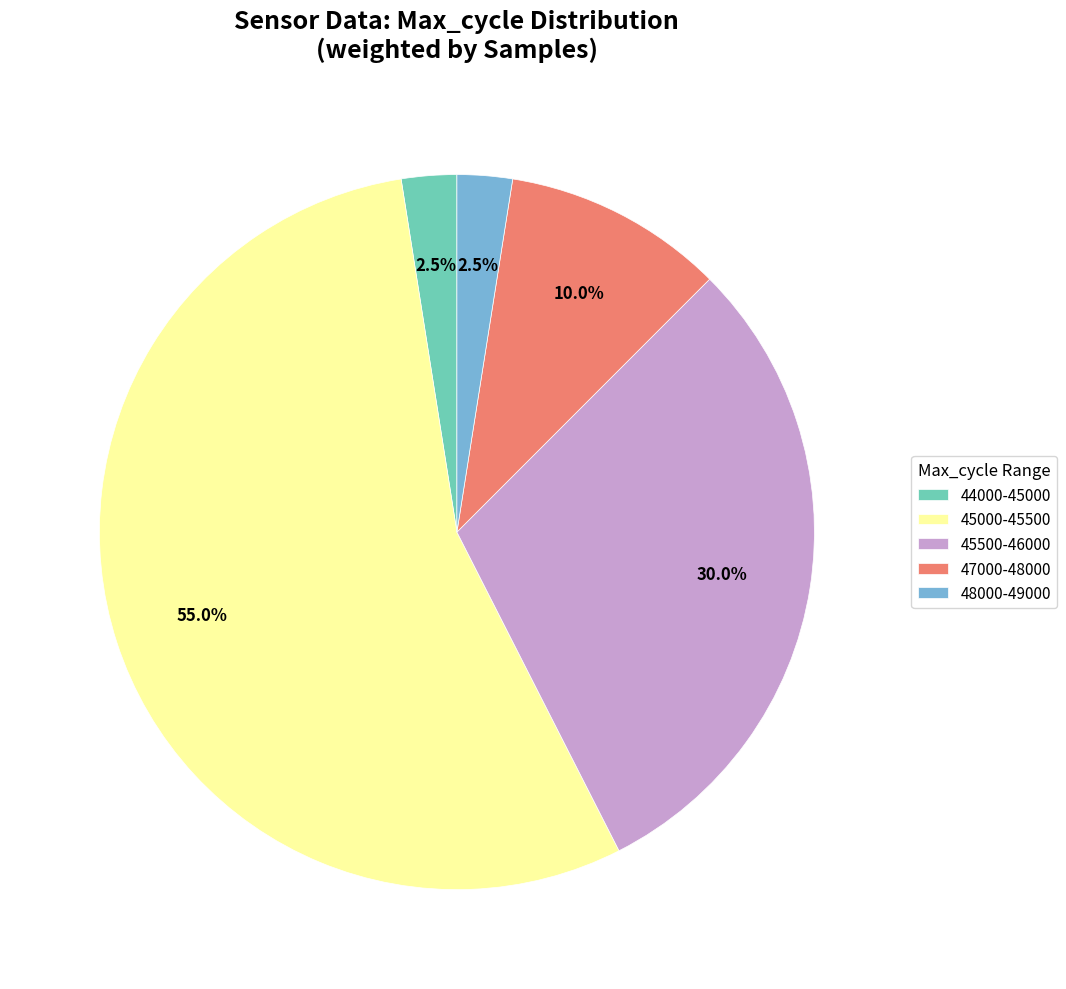

Which slice is the largest?

45000-45500